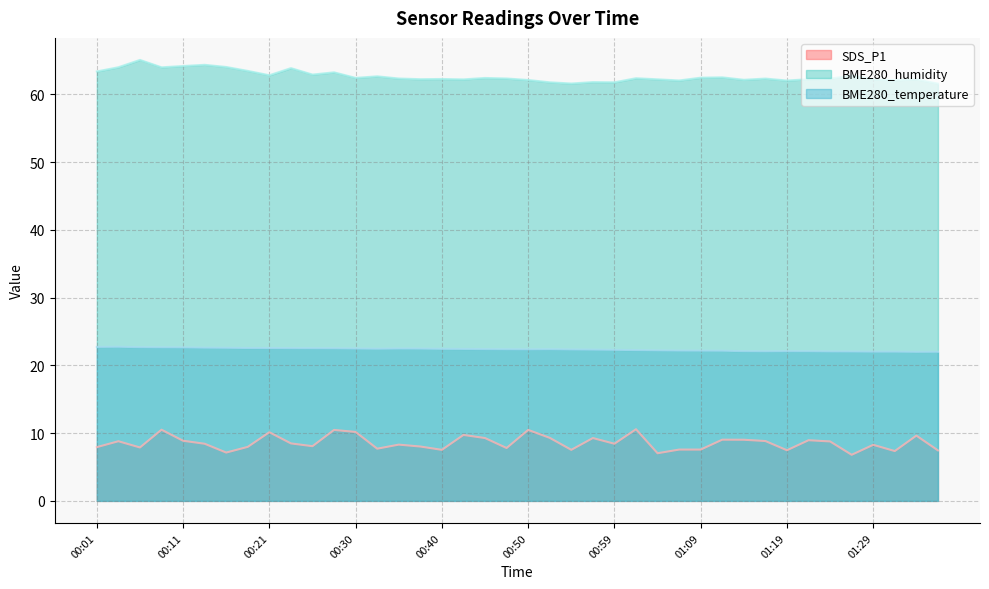

Reading left to right, list all the values displayed in this chart.

SDS_P1: 7.9	8.8	7.9	10.5	8.9	8.4	7.1	8.0	10.1	8.5	8.1	10.5	10.2	7.7	8.3	8.0	7.5	9.7	9.3	7.8	10.5	9.3	7.5	9.3	8.4	10.6	7.0	7.6	7.6	9.0	9.0	8.8	7.5	8.9	8.8	6.8	8.3	7.3	9.6	7.5
BME280_humidity: 63.4	64.0	65.1	64.0	64.2	64.3	64.0	63.4	62.8	63.9	62.9	63.2	62.4	62.6	62.3	62.2	62.2	62.2	62.4	62.3	62.1	61.8	61.6	61.8	61.8	62.4	62.2	62.0	62.4	62.5	62.1	62.3	62.0	62.2	62.3	62.8	62.2	62.1	62.2	61.6
BME280_temperature: 22.7	22.7	22.7	22.7	22.6	22.6	22.6	22.6	22.6	22.5	22.5	22.5	22.5	22.4	22.5	22.5	22.4	22.4	22.4	22.4	22.4	22.4	22.3	22.3	22.3	22.2	22.2	22.2	22.2	22.2	22.1	22.1	22.1	22.1	22.1	22.0	22.0	22.0	22.0	22.0